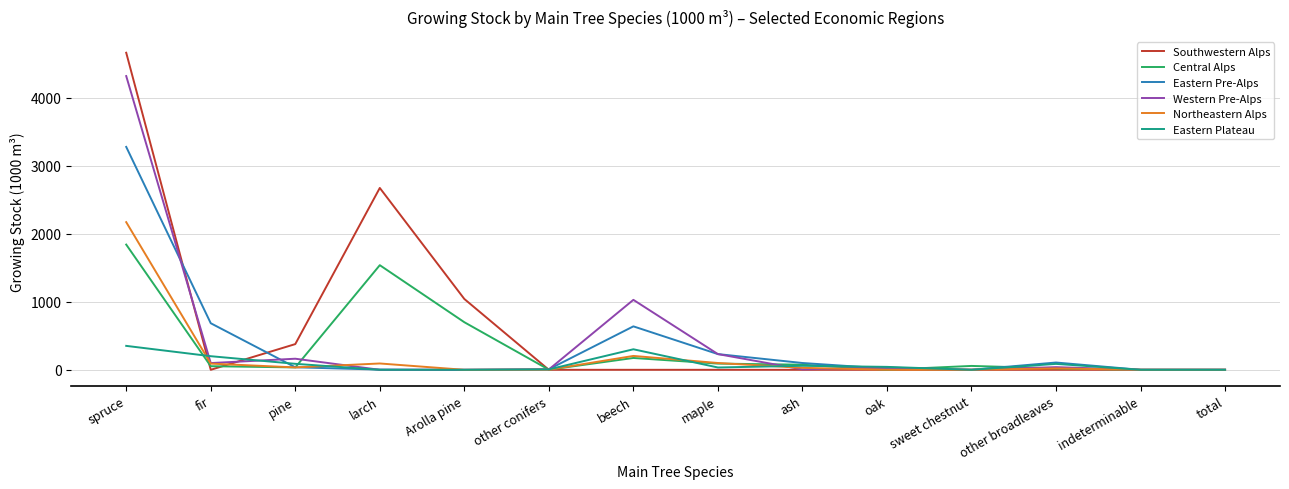

How many lines are shown in the chart?

6